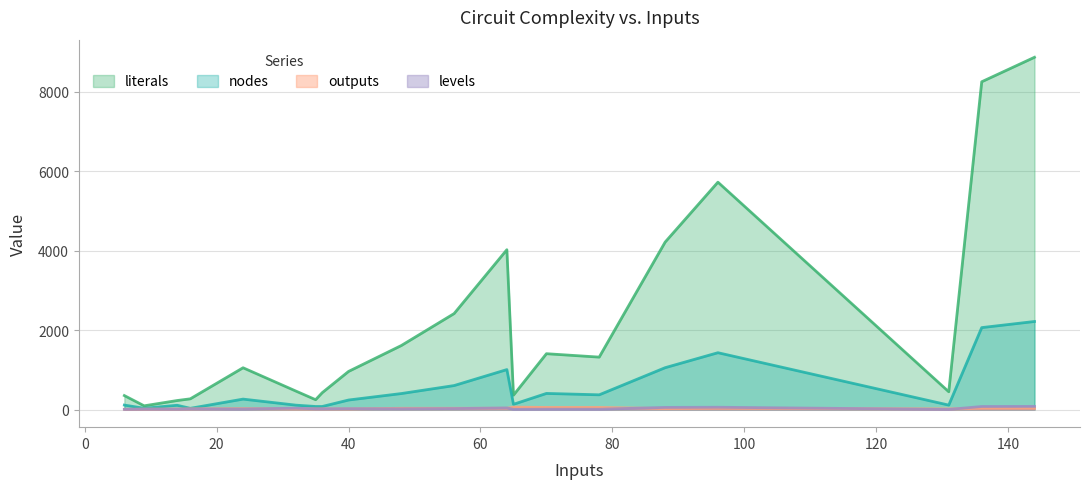

Which series changed the most between 40 and 136?

literals